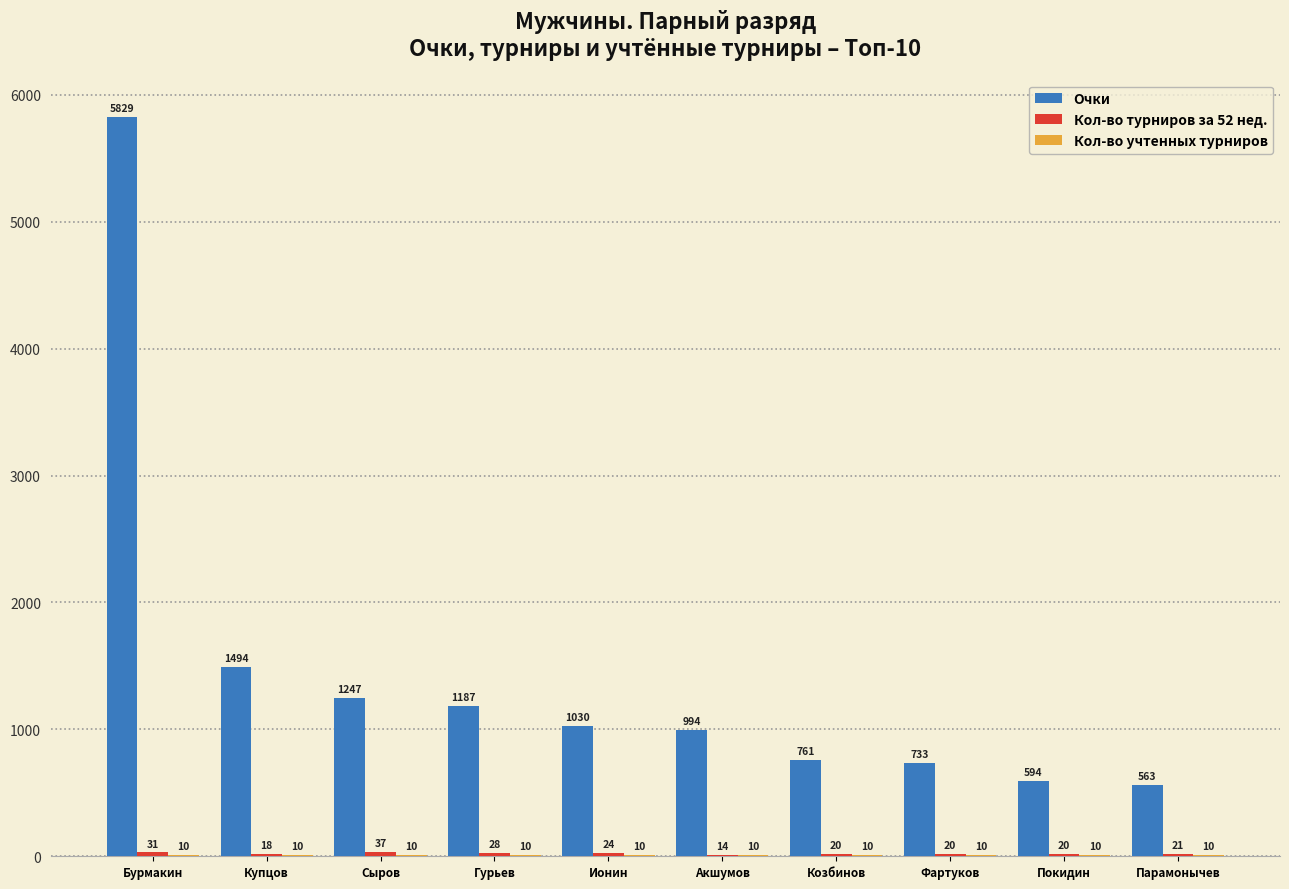

How many groups of bars are there?

10